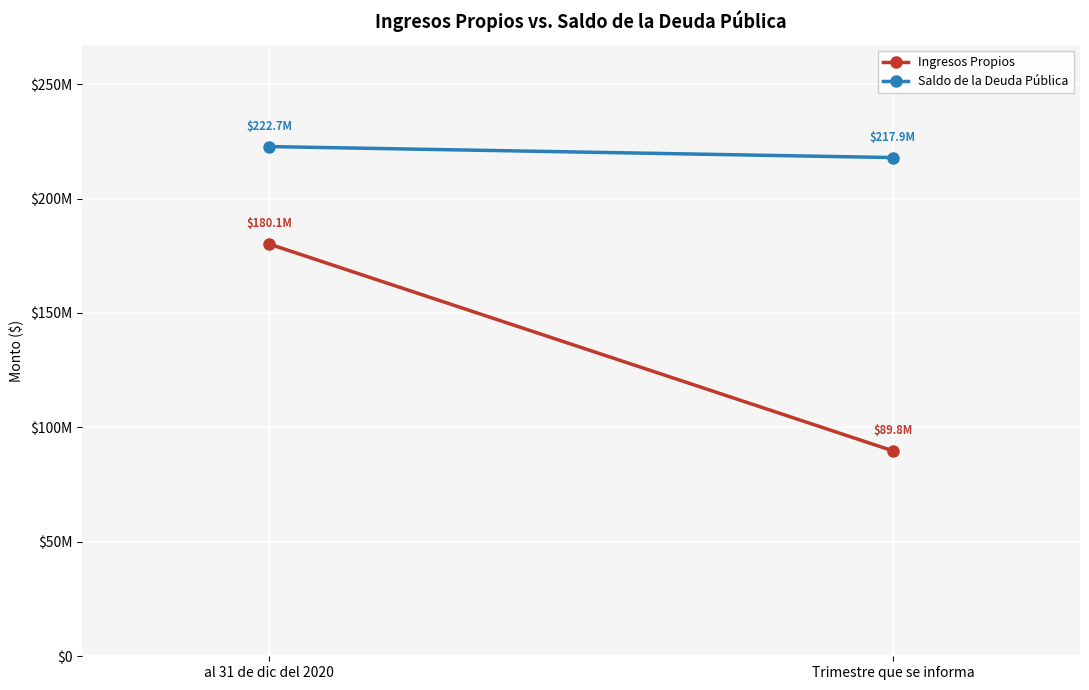

List the series in order of their peak value, highest first.

Saldo de la Deuda Pública, Ingresos Propios